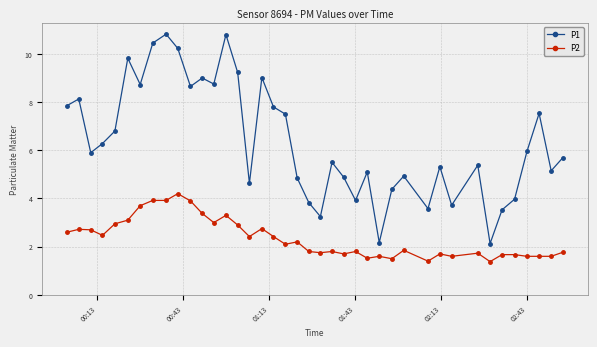

True or false: P2 has more than 2 points higher than both neighbors.

True